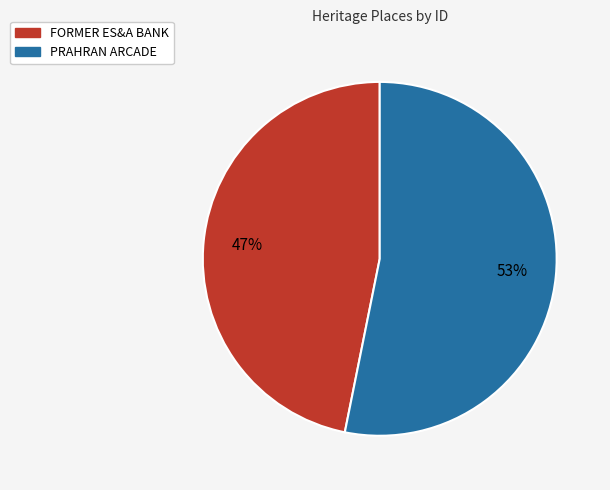

To the nearest percent, what portion does PRAHRAN ARCADE represent?

53%